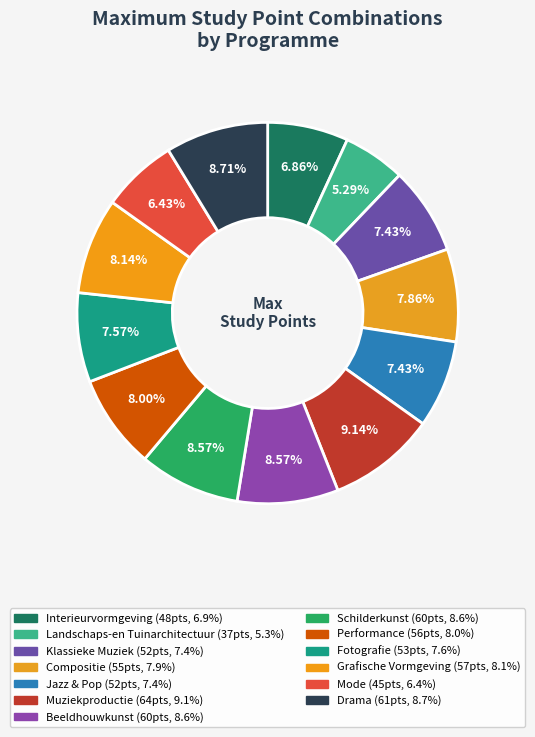

Does any single category account for the majority?

No